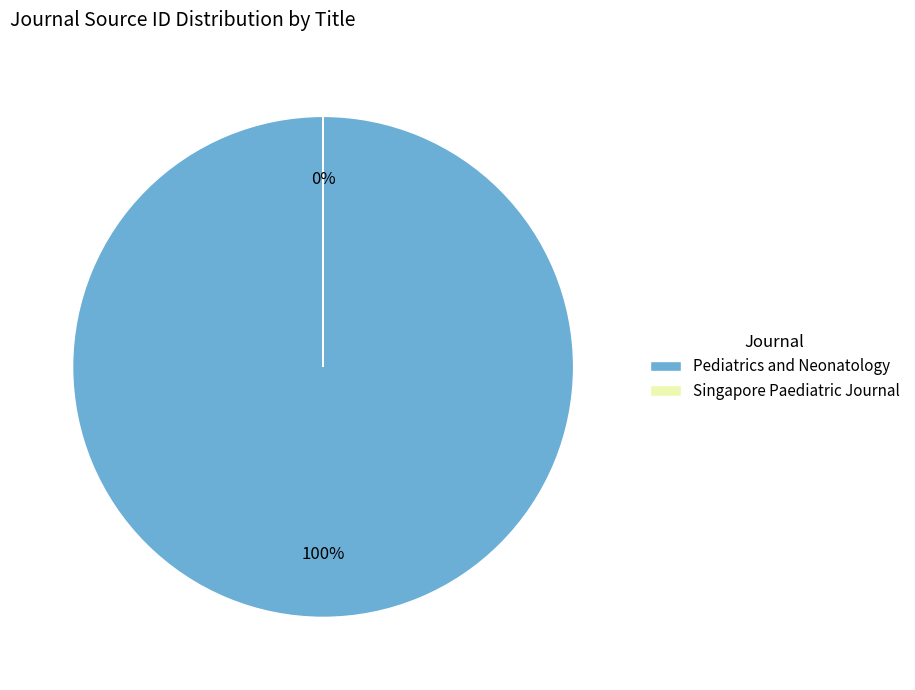

True or false: Pediatrics and Neonatology accounts for 100% of the total.

True